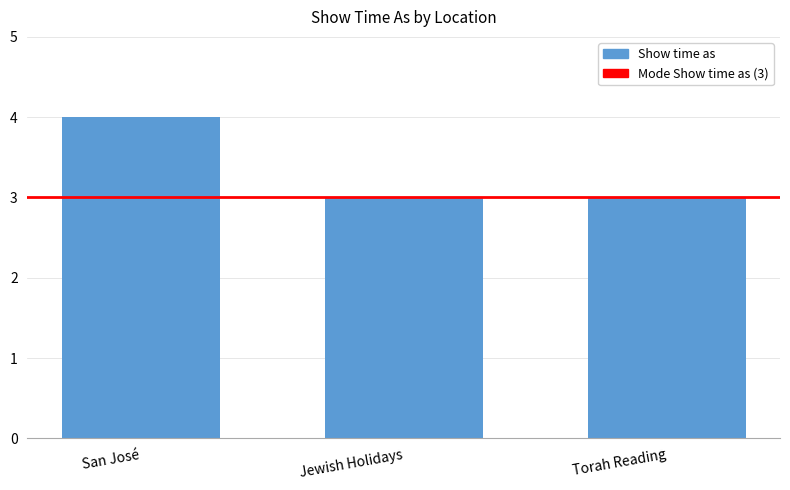

What is the maximum value shown in the chart?

4